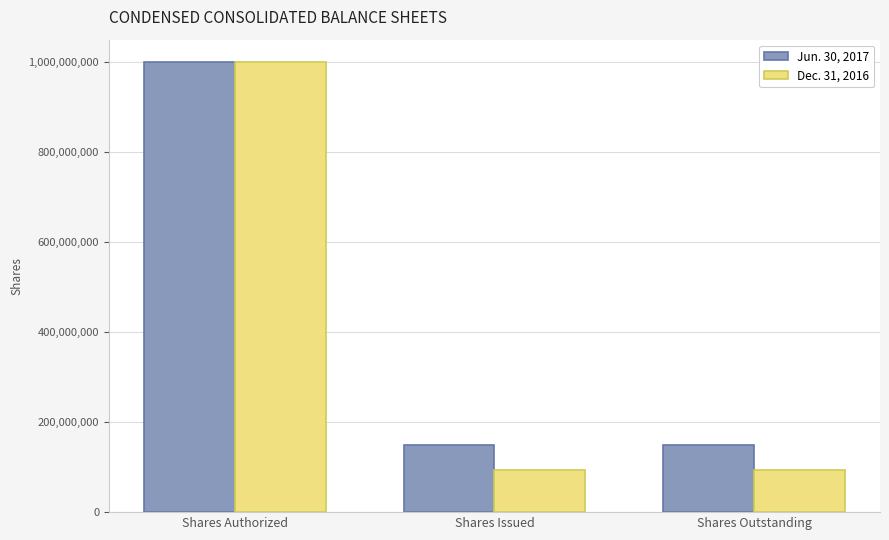

What is the average value of the Dec. 31, 2016 series?

395327455